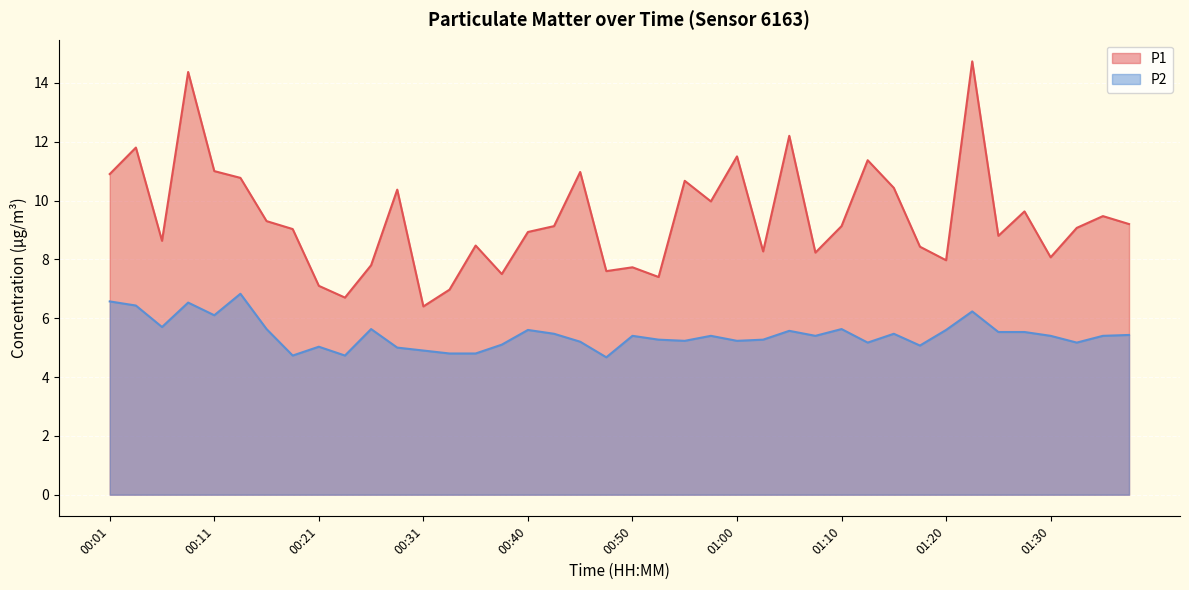

True or false: P1 and P2 cross at least once.

False